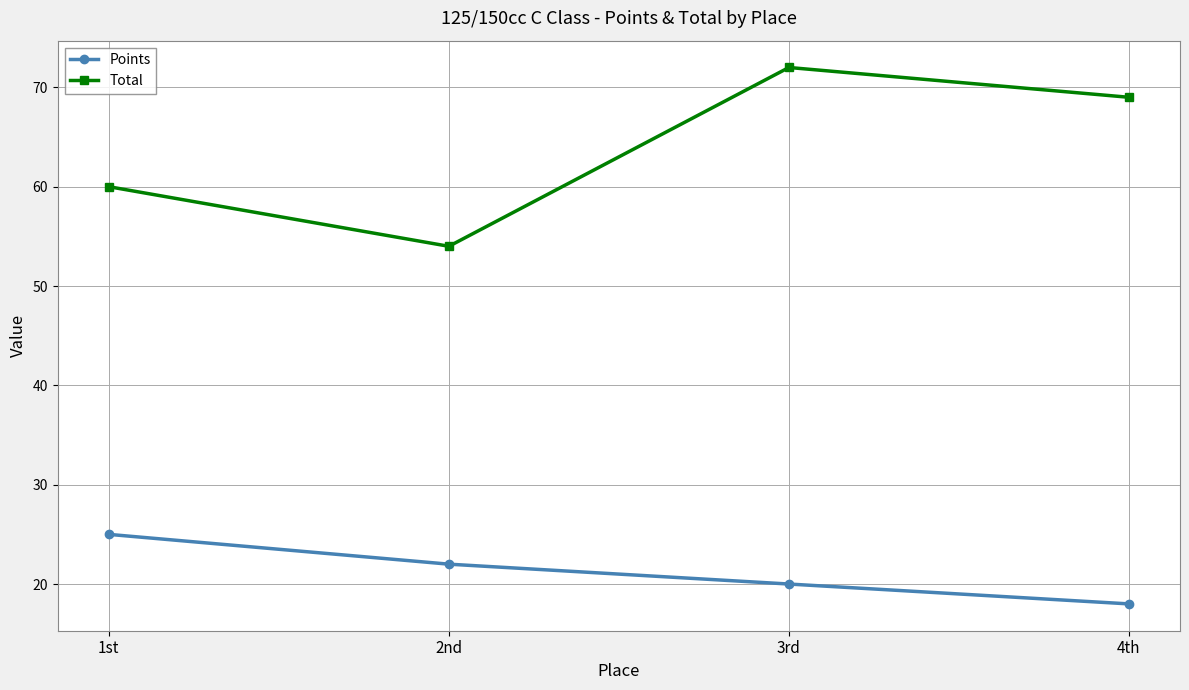

Which series has the widest spread of values?

Total